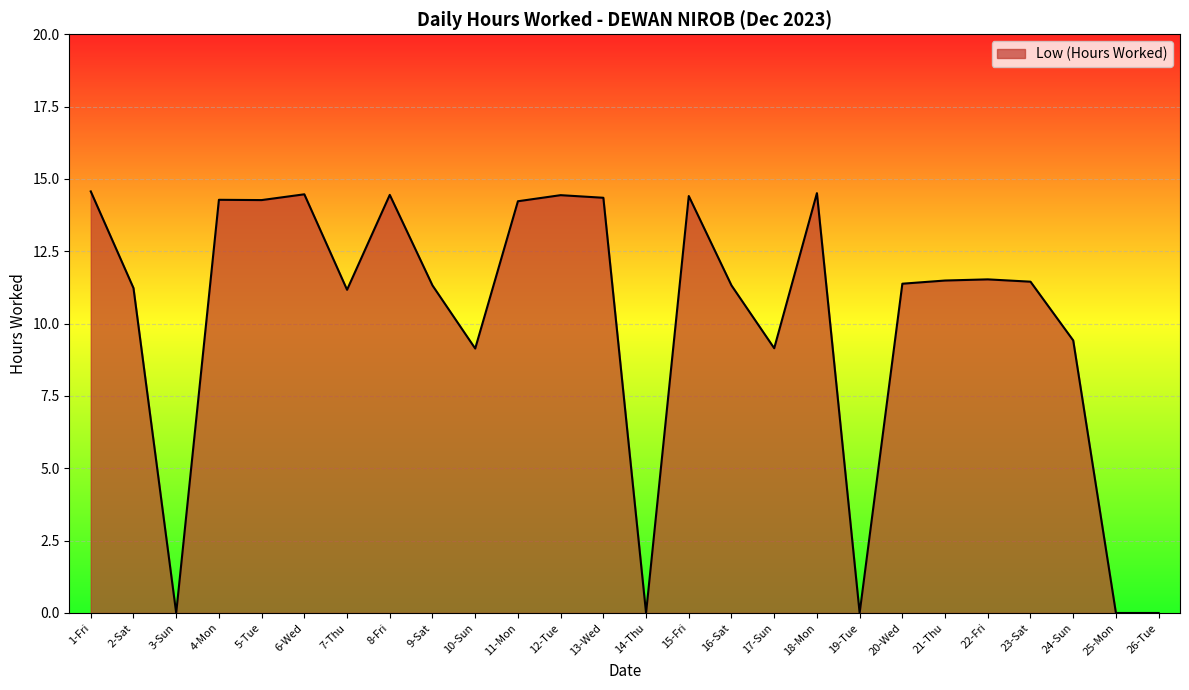

What is the sum of all values?

262.6